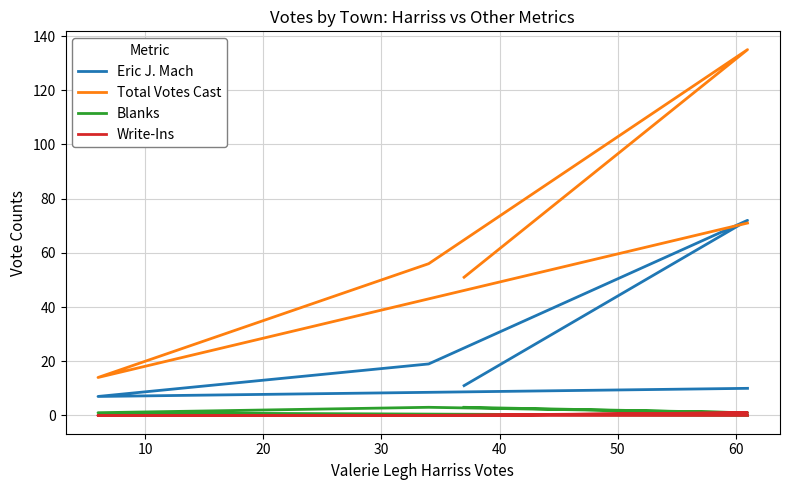

True or false: Write-Ins has more than 1 interior local peaks.

False